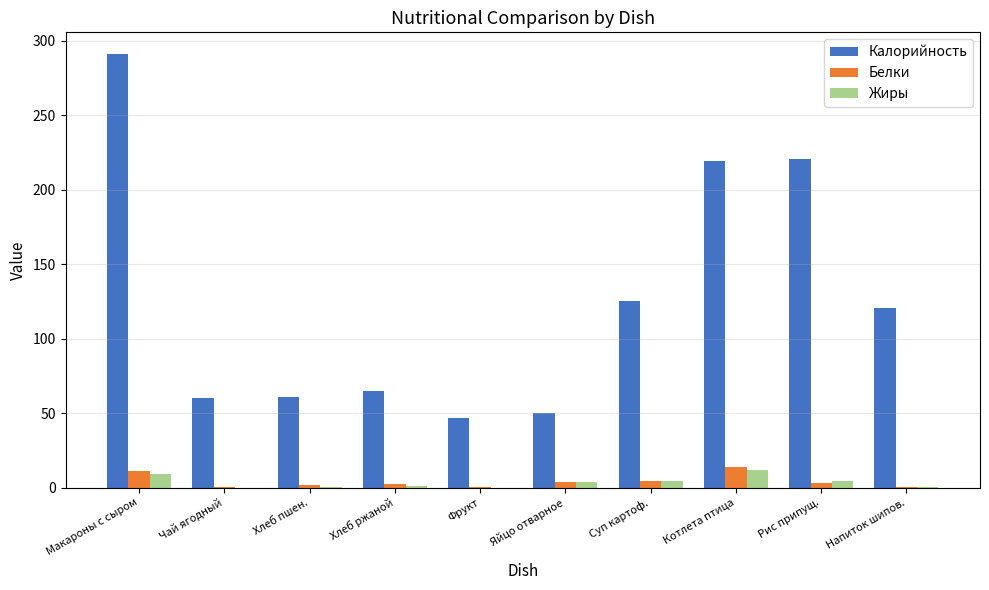

What is the highest value of the Жиры series?

11.6